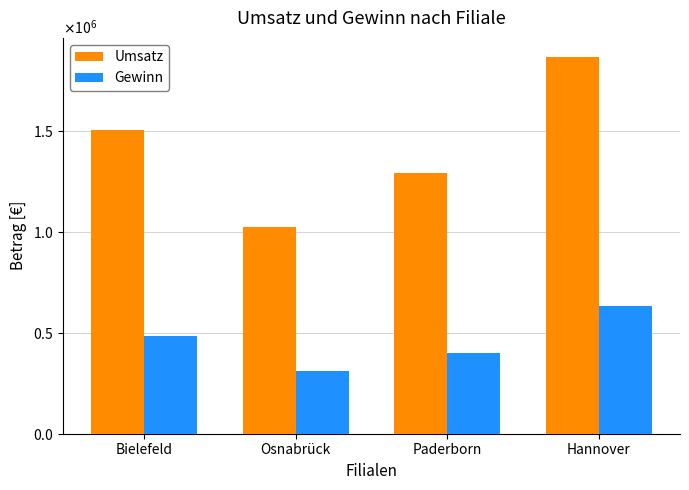

What are all the series names shown in the legend?

Umsatz, Gewinn